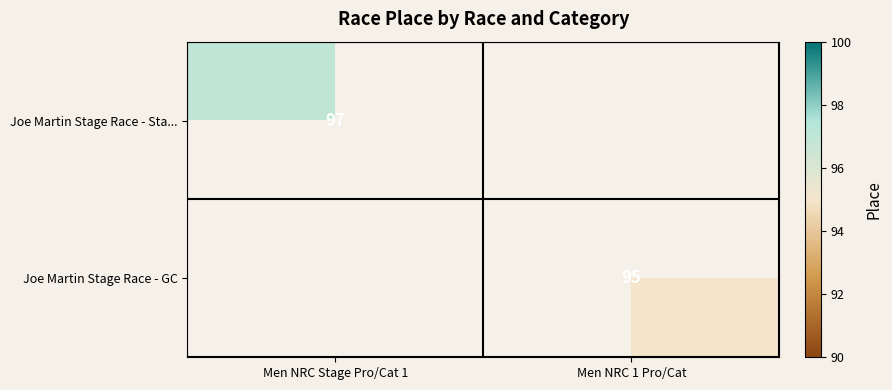

At which category does the chart reach its minimum across all series?

Men NRC 1 Pro/Cat